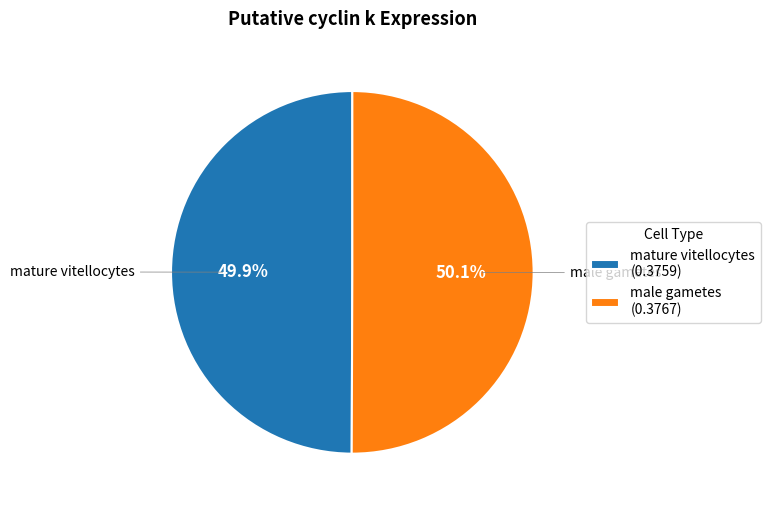

Is the sum of male gametes and mature vitellocytes greater than half?

Yes